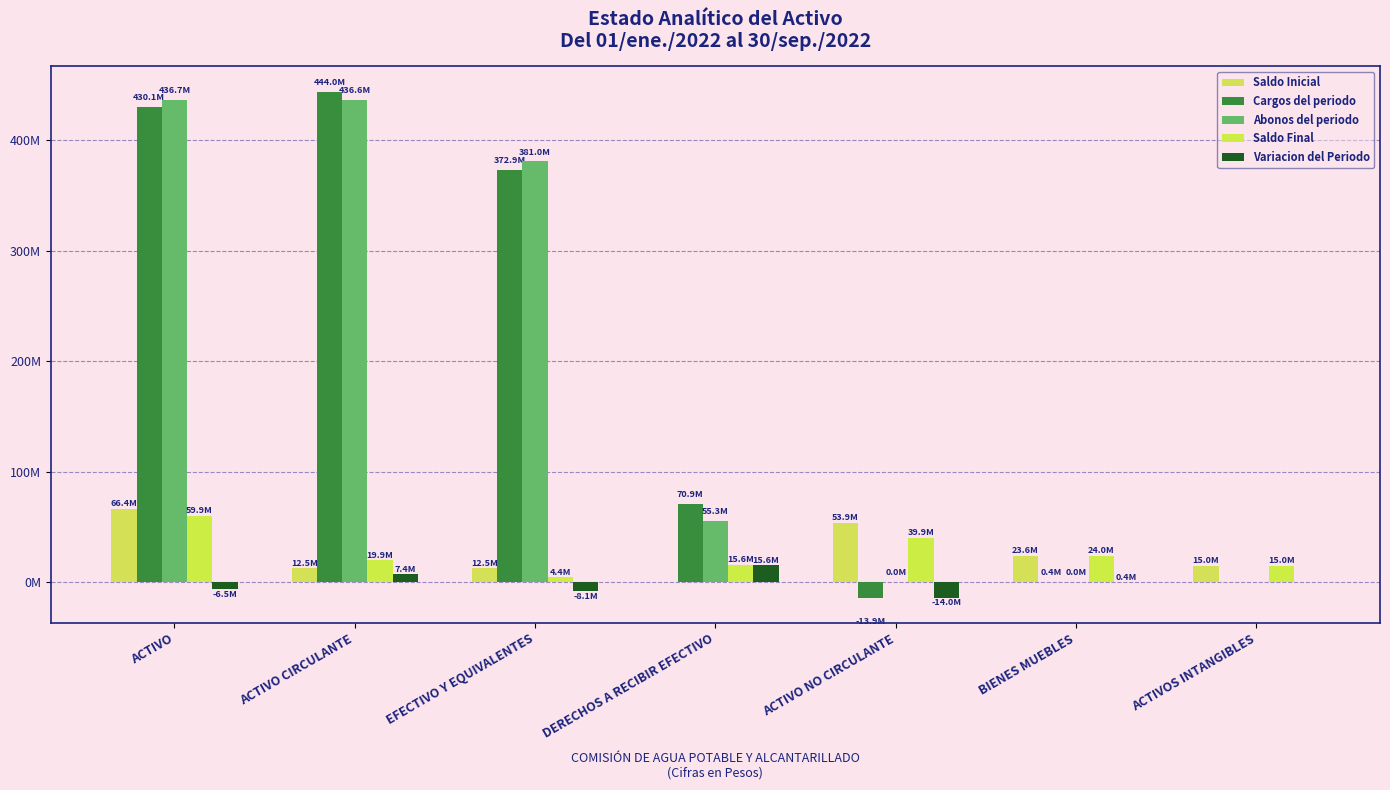

Are the bars grouped side by side (vs. stacked)?

Yes